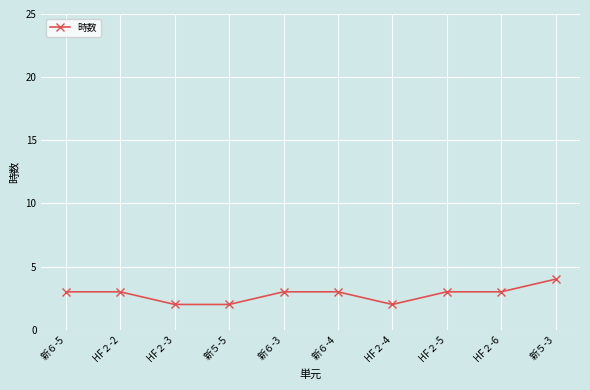

The chart shows a value of 3 at HF２-6. True or false?

True